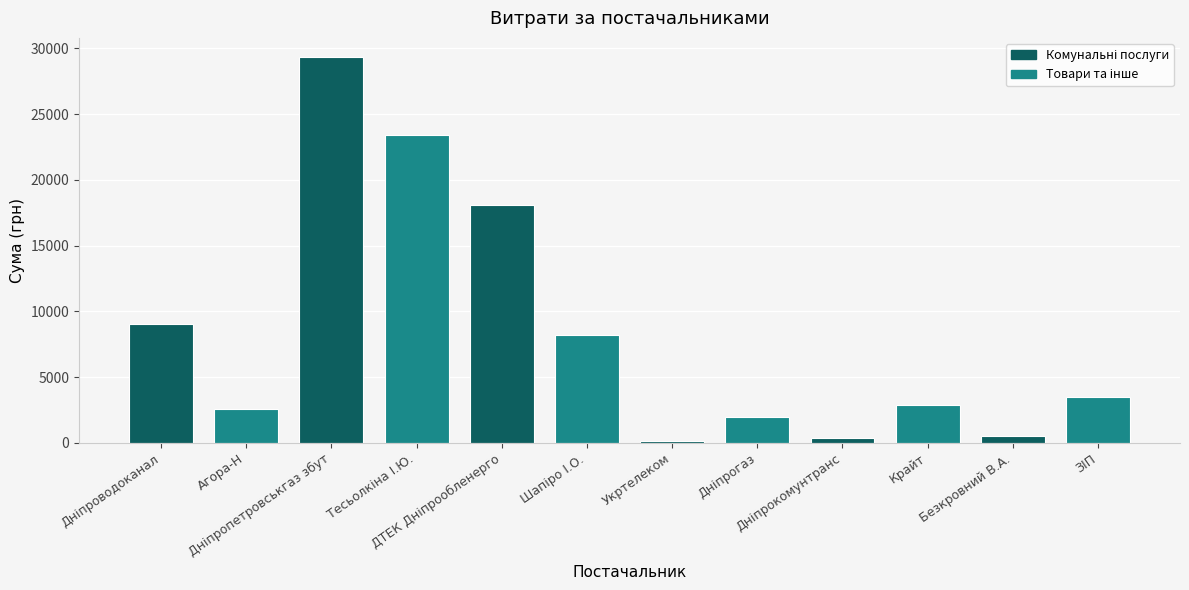

What is the greatest value displayed?

29338.5